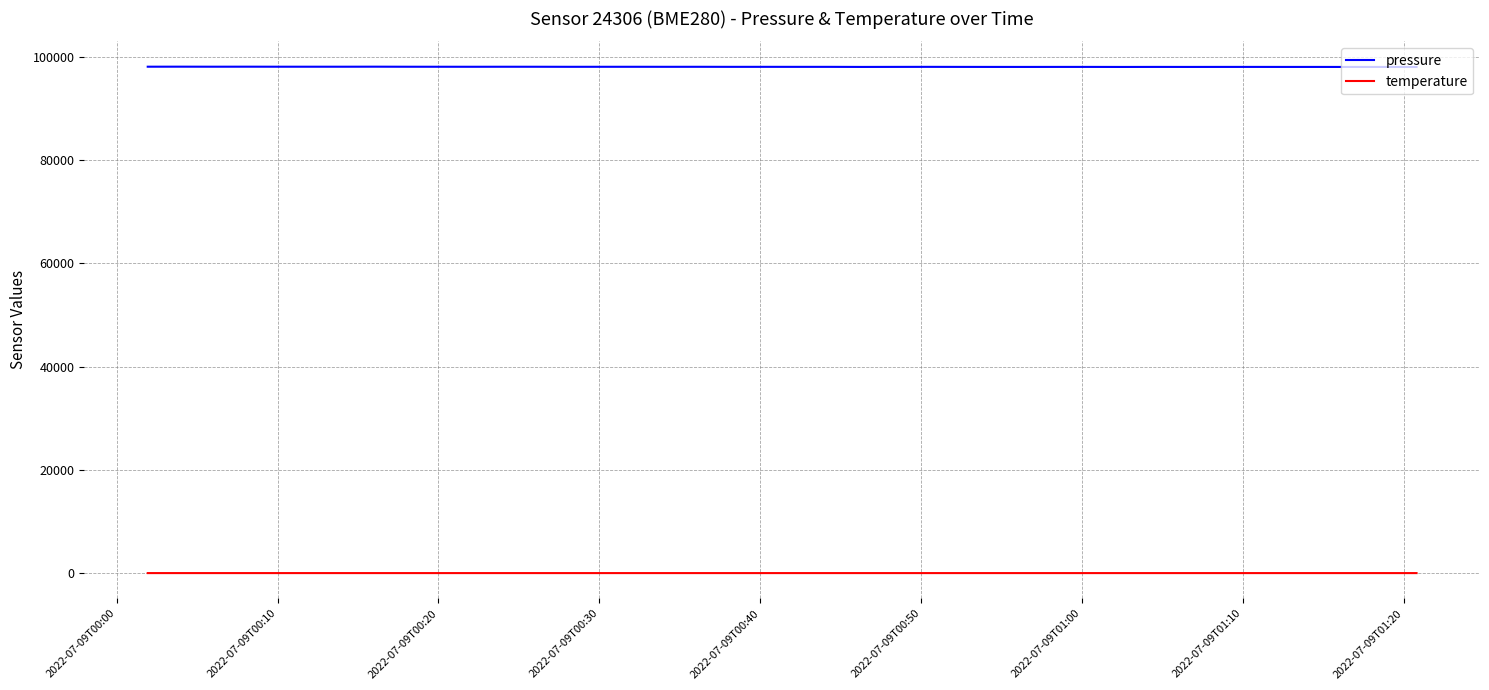

True or false: temperature and pressure cross at least once.

False